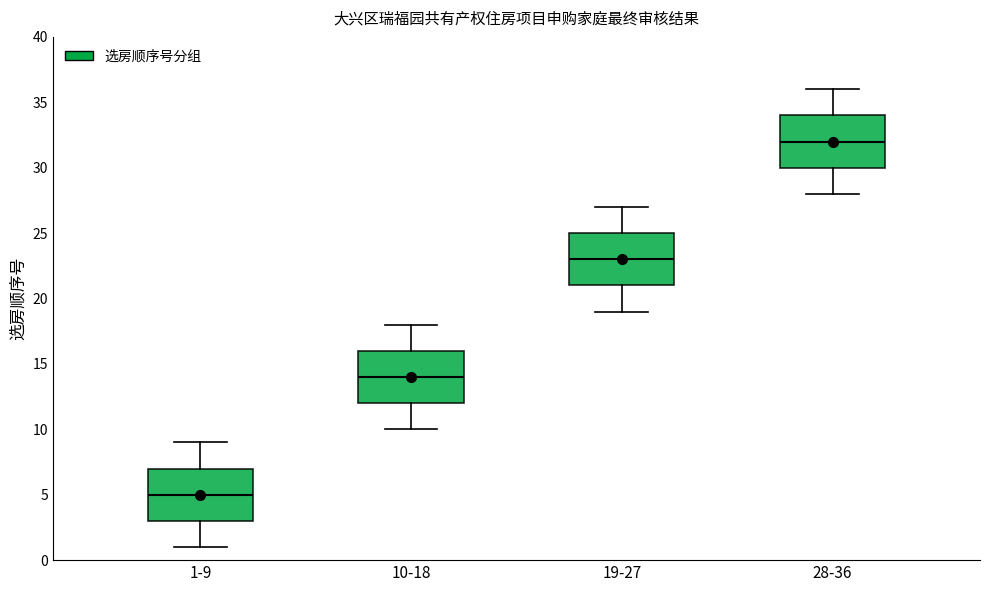

Reading left to right, read every box against the y-axis: the position of its median line, the range the box covers, and the ends of its whiskers. The values are not printed on the chart, so give them approximately, as read against the axis.

1-9: median 5, box 3 to 7, whiskers 1 to 9
10-18: median 14, box 12 to 16, whiskers 10 to 18
19-27: median 23, box 21 to 25, whiskers 19 to 27
28-36: median 32, box 30 to 34, whiskers 28 to 36